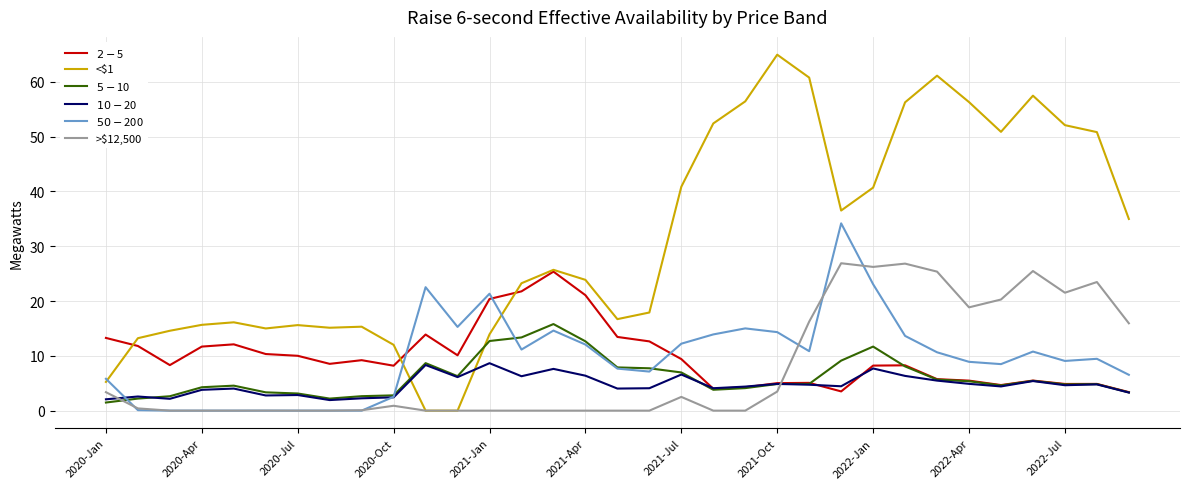

Which series has the largest total across all categories?

<$1